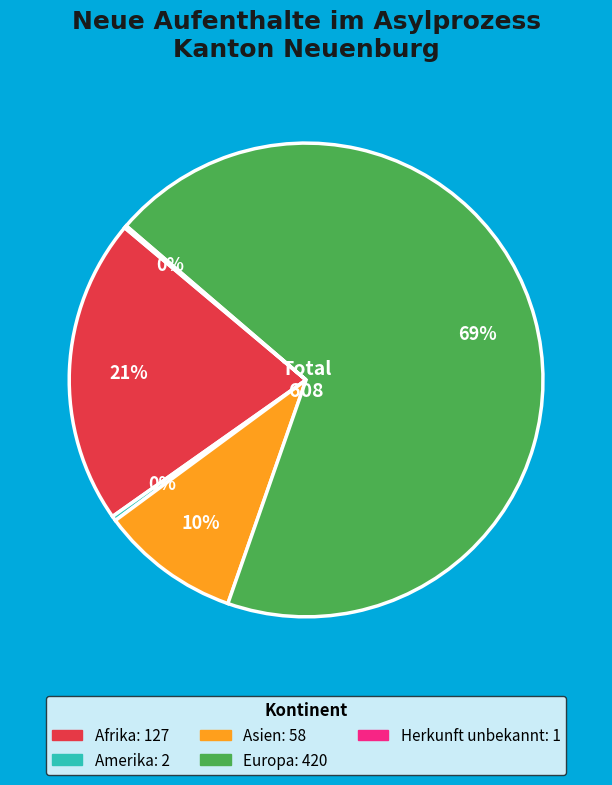

To the nearest percent, what is the difference between the largest and smallest slice percentages?

69%